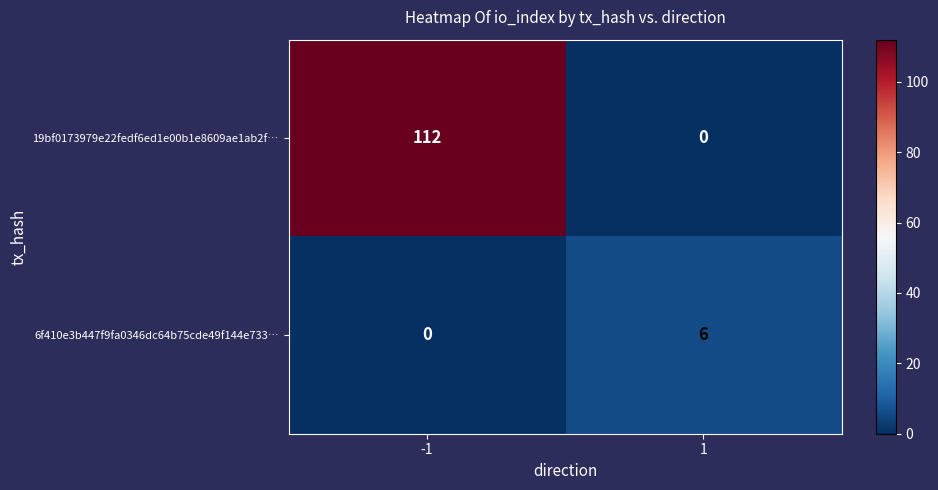

Which series has the largest total across all categories?

19bf0173979e22fedf6ed1e00b1e8609ae1ab2f…